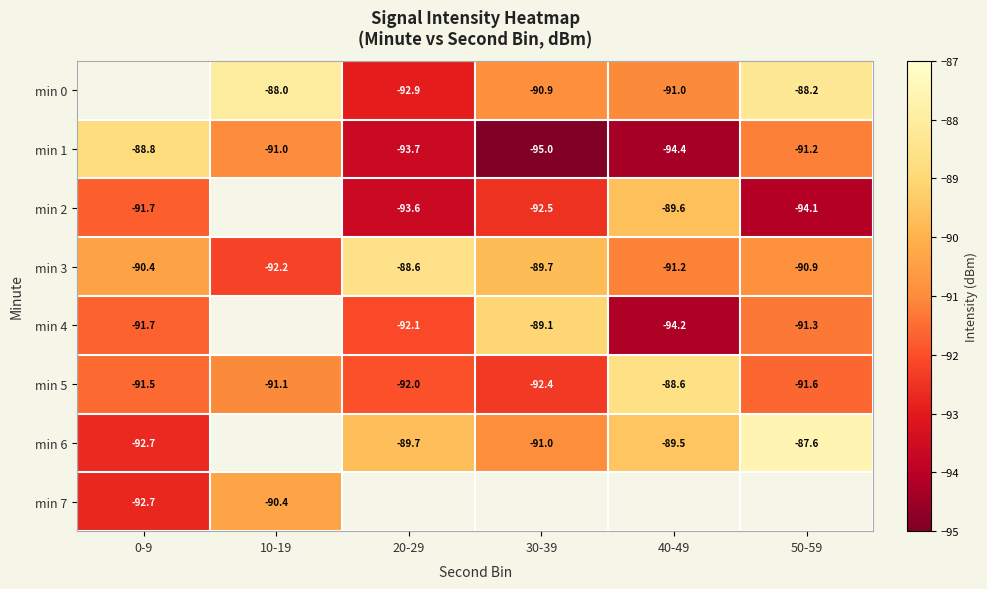

What is the difference between the min 3 values at 30-39 and 50-59?

1.2